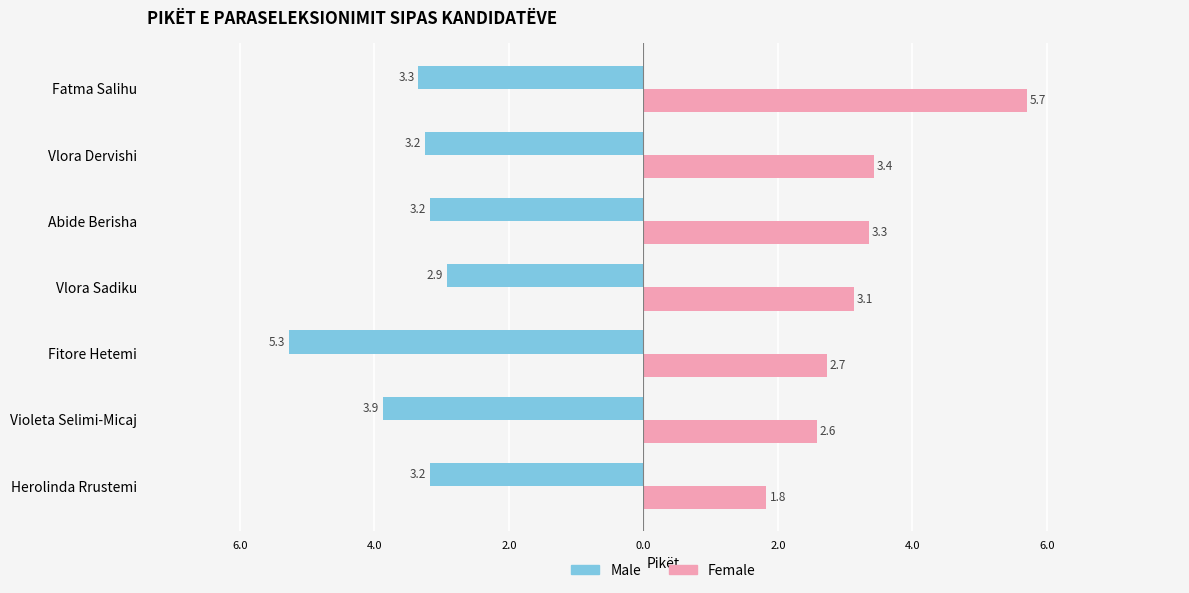

What are all the series names shown in the legend?

Male, Female